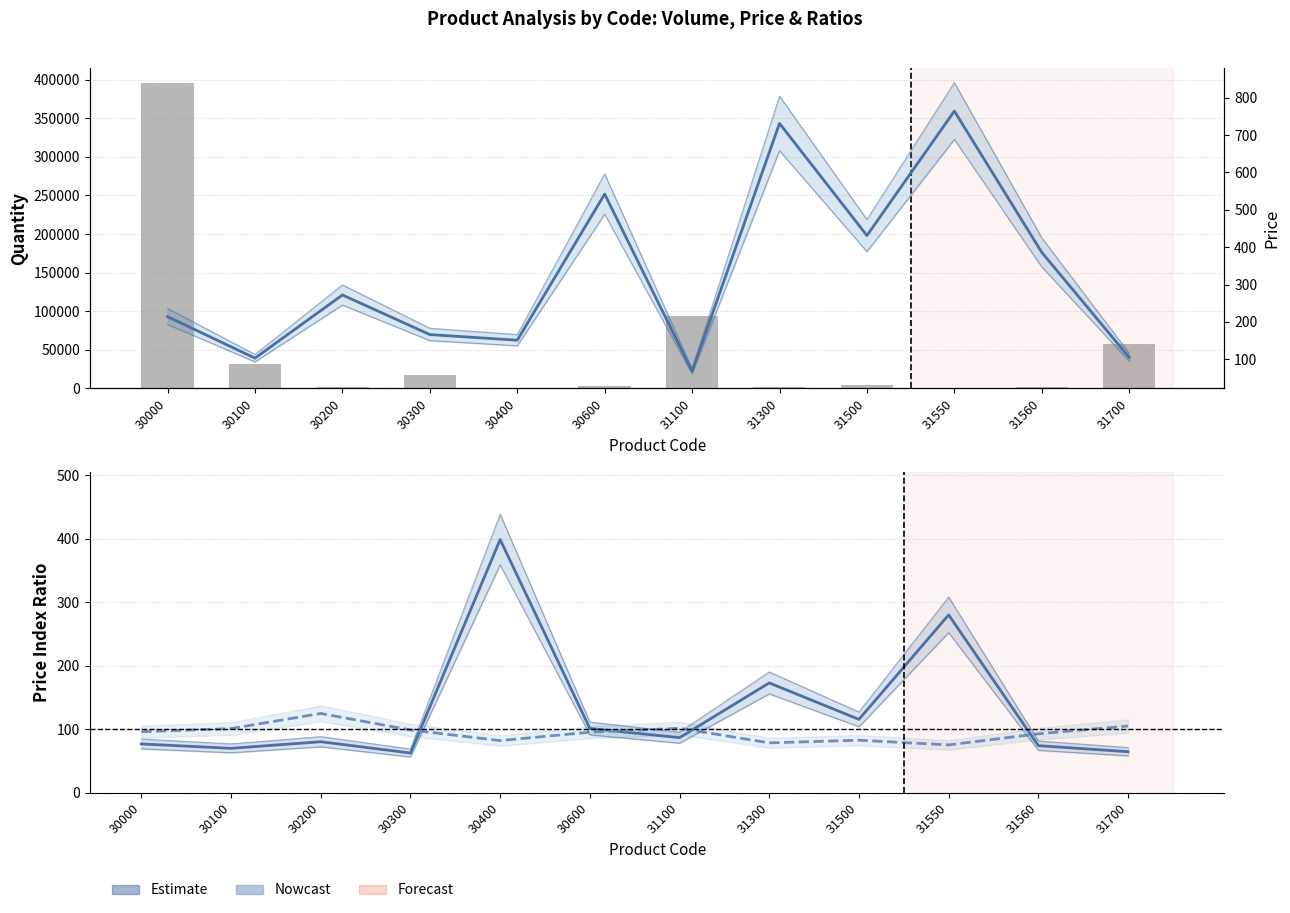

Between 30100 and 31550, which is larger?

30100